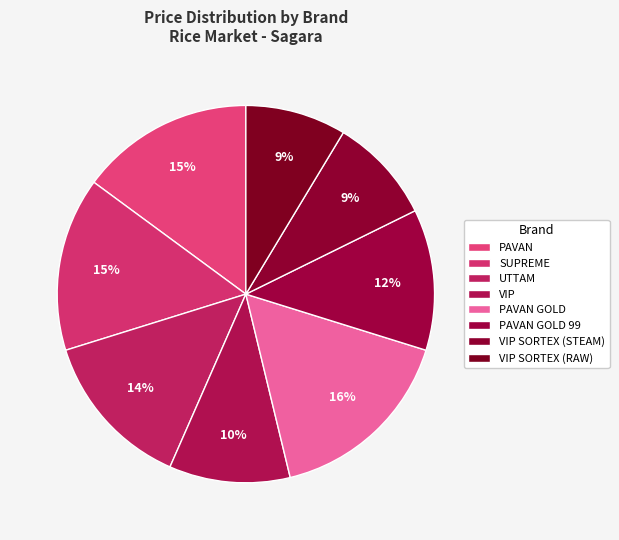

Which slice is the largest?

PAVAN GOLD